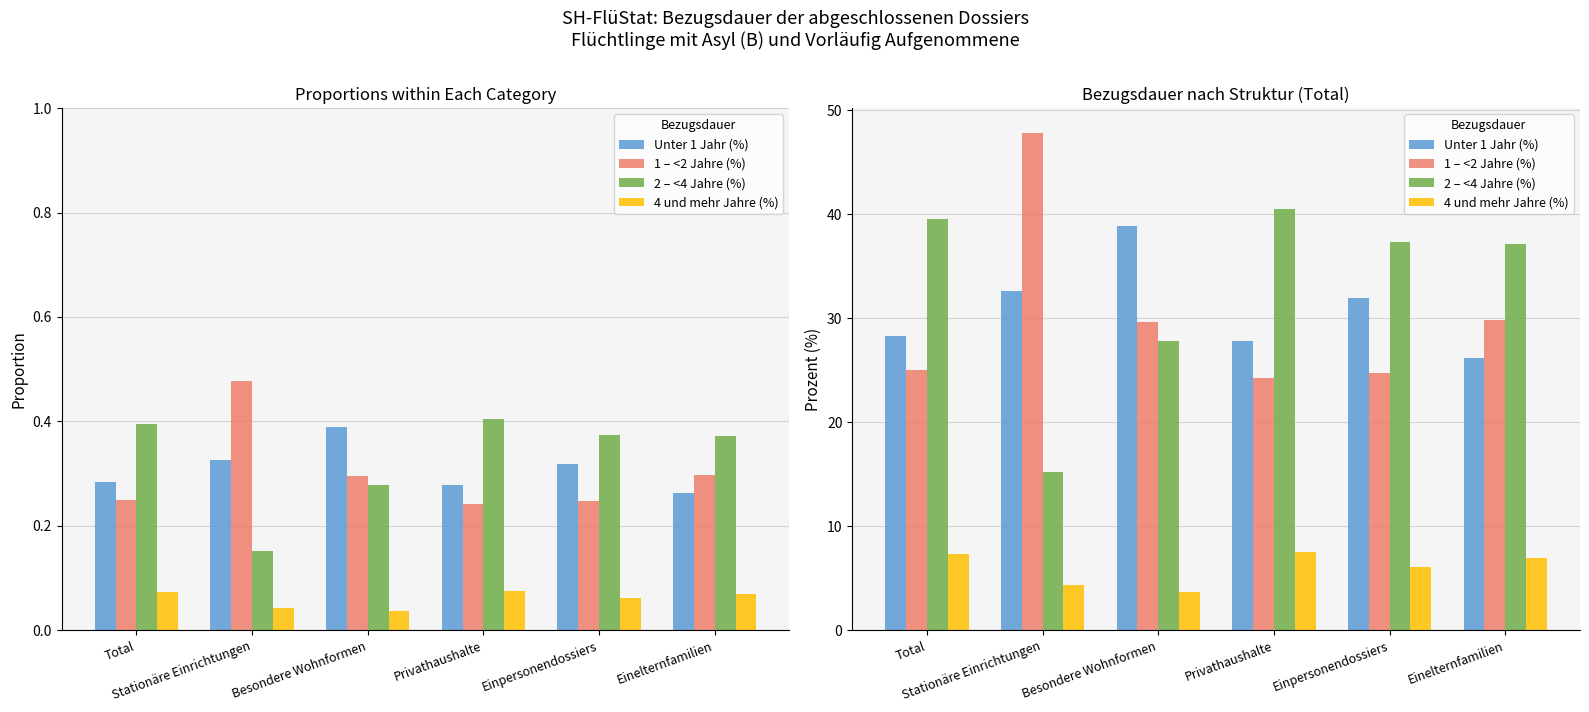

The value of 2 – <4 Jahre (%) at Einelternfamilien is 37.1. True or false?

True